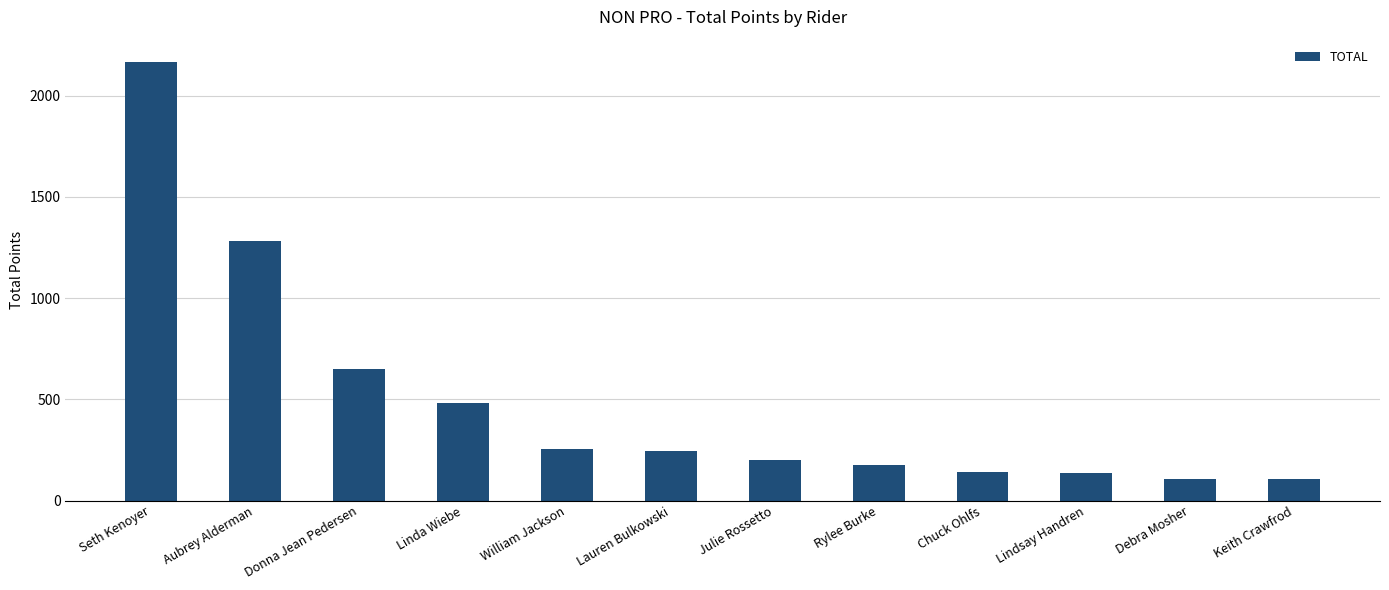

Which category has the highest value across all series?

Seth Kenoyer